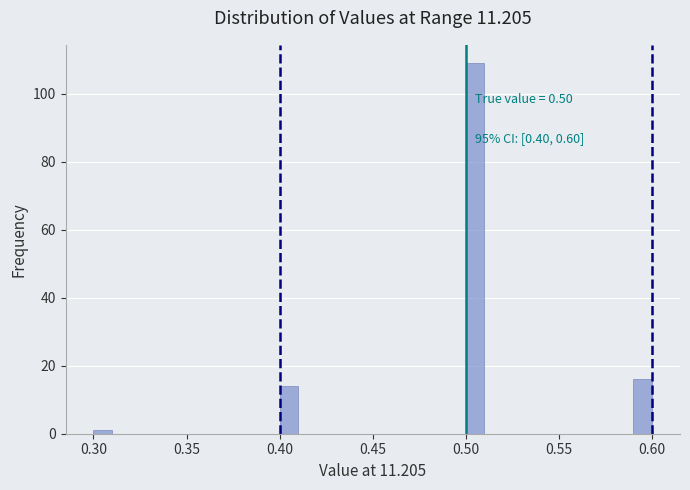

Read against the x-axis, roughly where is the centre of the tallest bar?

0.505